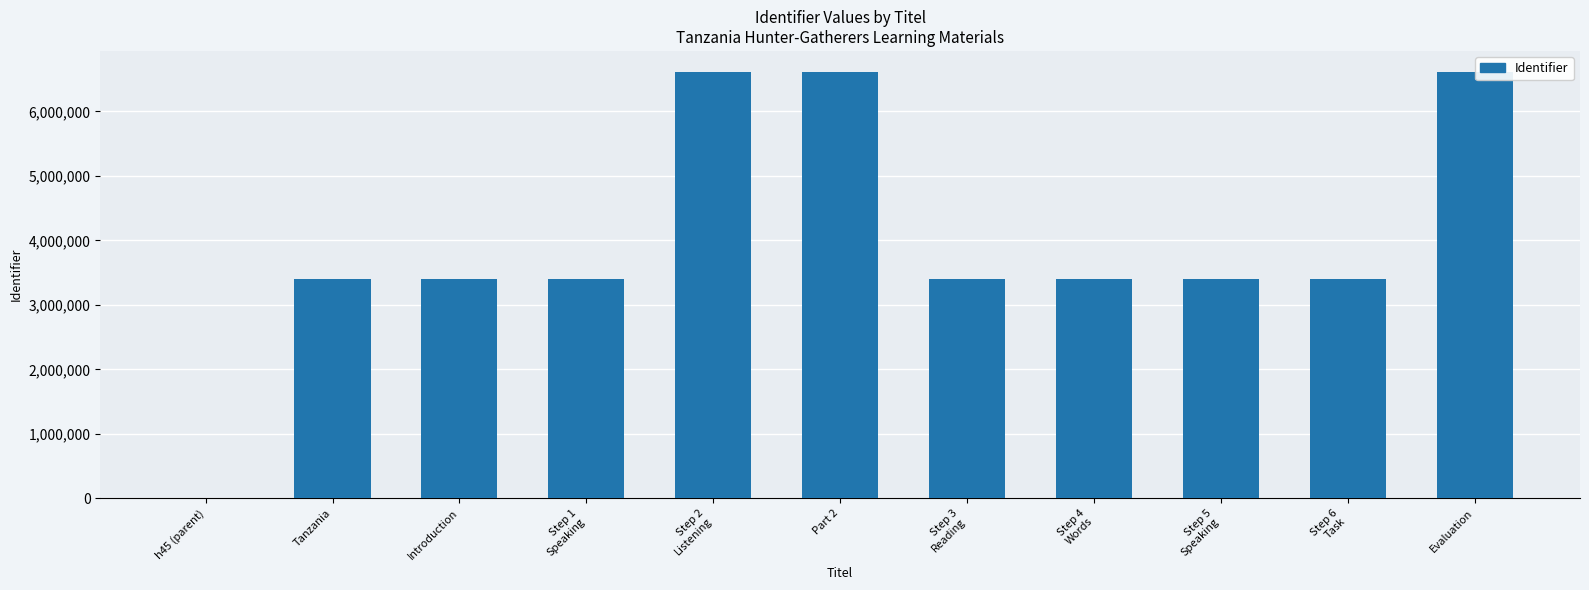

Where does the data first go above 3397681?

Step 2
Listening